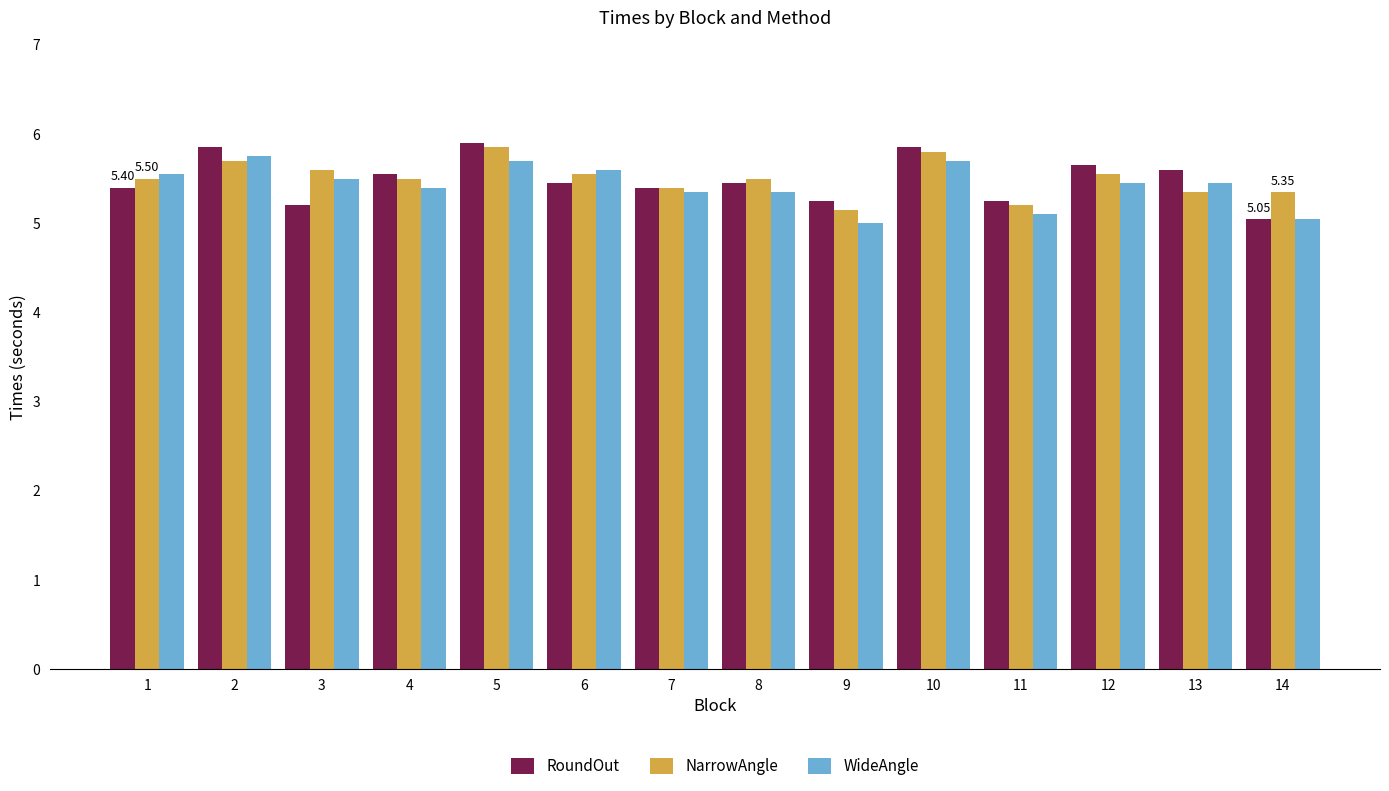

What is the greatest value displayed?

5.9